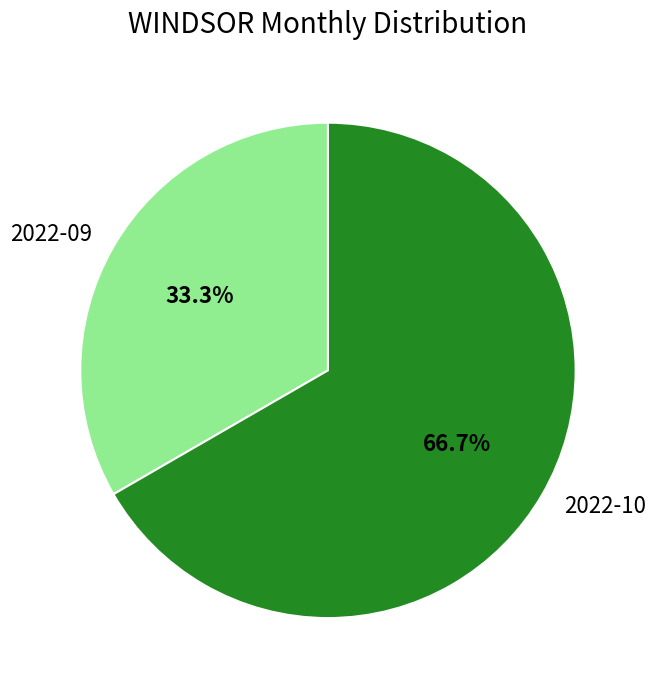

What percentage is NOT represented by 2022-09?

66.7%